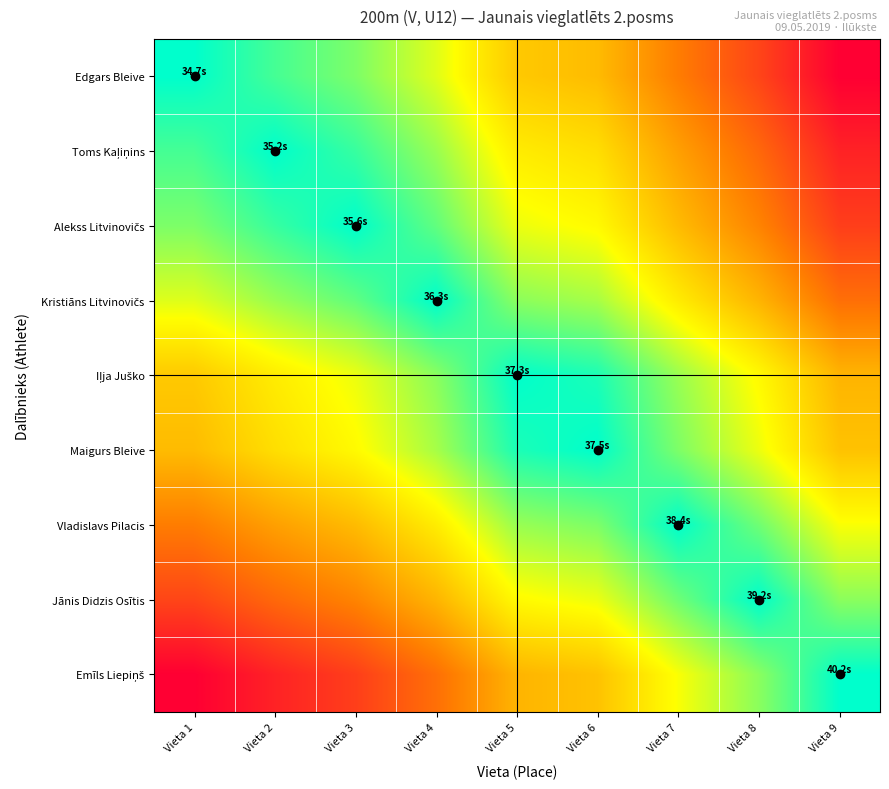

Rank the series by their maximum value, from lowest to highest.

Maigurs Bleive, Iļja Juško, Vladislavs Pilacis, Kristiāns Litvinovičs, Jānis Didzis Osītis, Alekss Litvinovičs, Toms Kaļiņins, Edgars Bleive, Emīls Liepiņš